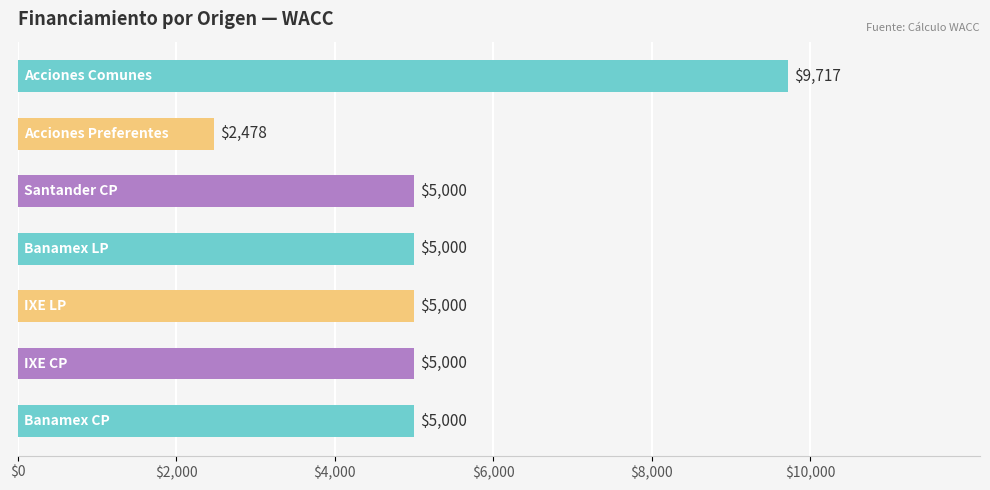

What is the difference between the second highest and minimum values?

2522